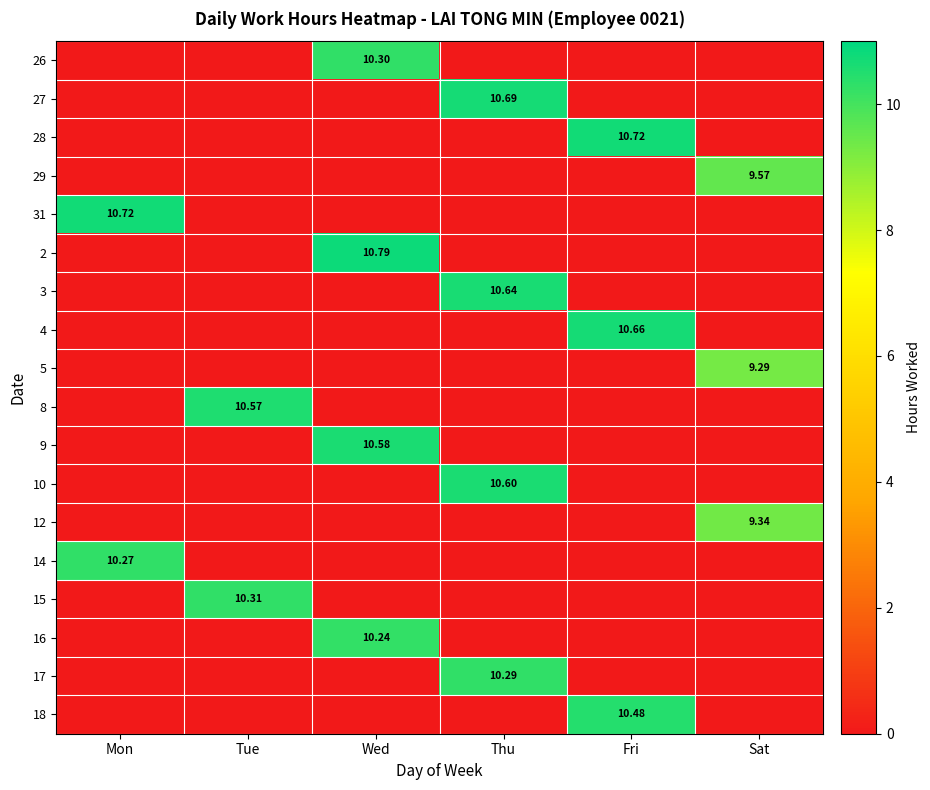

The value of 5 at Wed is -3.8. True or false?

False